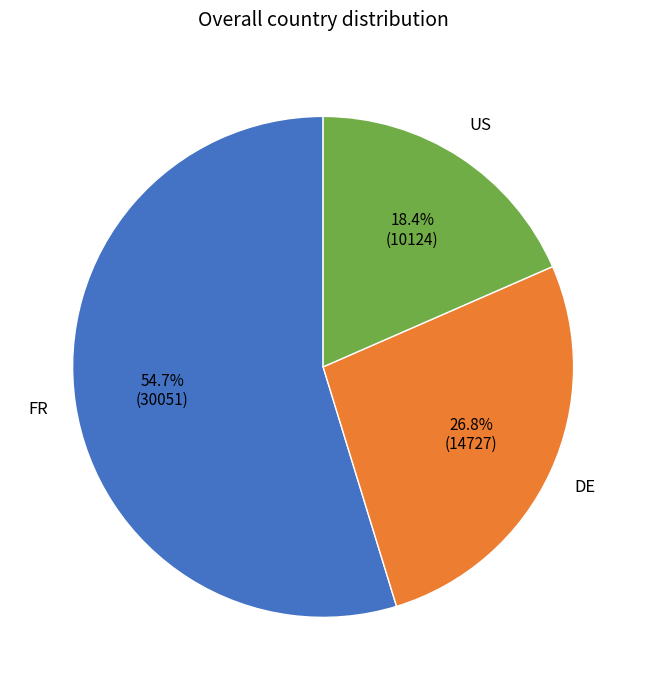

Count the number of slices in the pie.

3